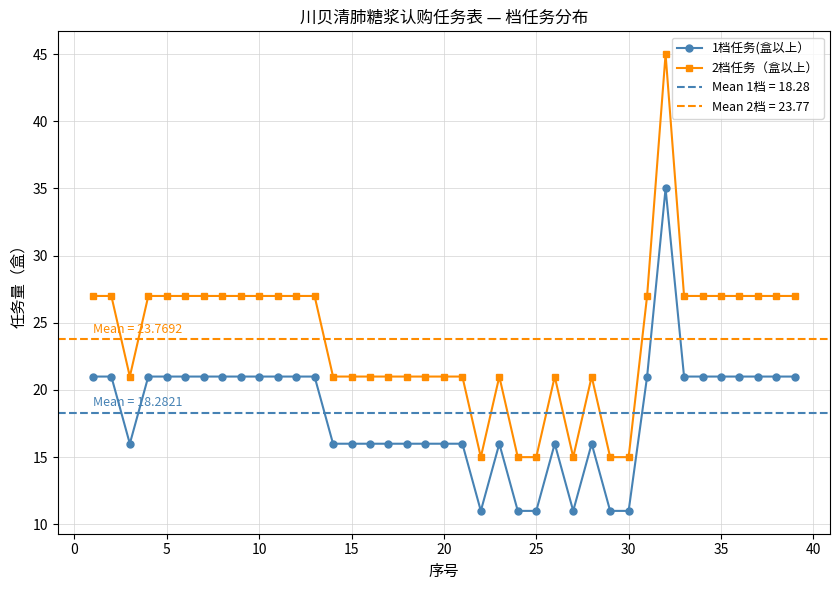

The 1档任务(盒以上） series shows 16 at 15. True or false?

True